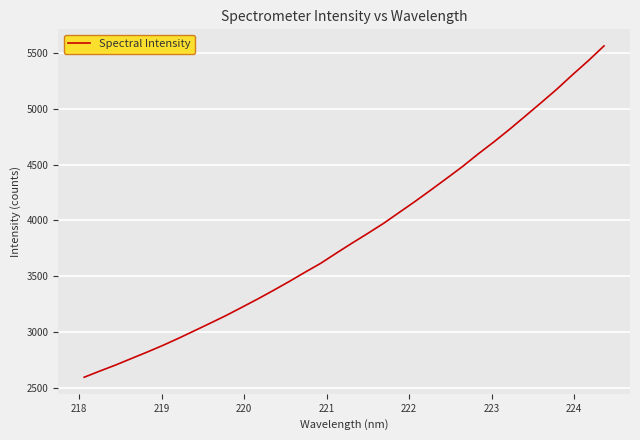

Reading left to right, list all the values displayed in this chart.

2592.8	2648.6	2702.7	2761.1	2818.9	2879.1	2943.2	3010.4	3078.0	3146.6	3220.0	3294.1	3371.6	3451.2	3534.0	3614.4	3706.3	3796.3	3883.8	3973.6	4072.1	4170.3	4272.5	4376.6	4481.9	4595.3	4703.5	4817.1	4935.6	5055.0	5176.4	5306.3	5431.6	5564.8